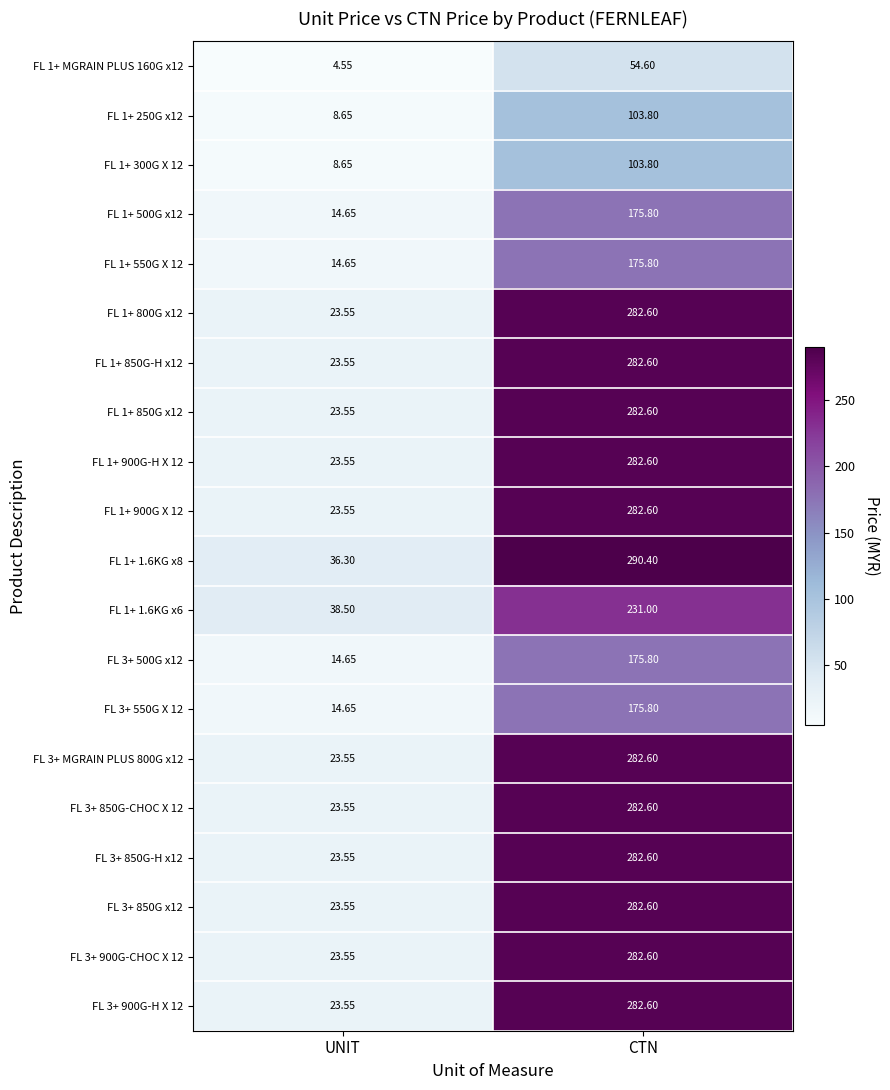

At which label is FL 1+ 850G-H x12 closest to 153?

UNIT